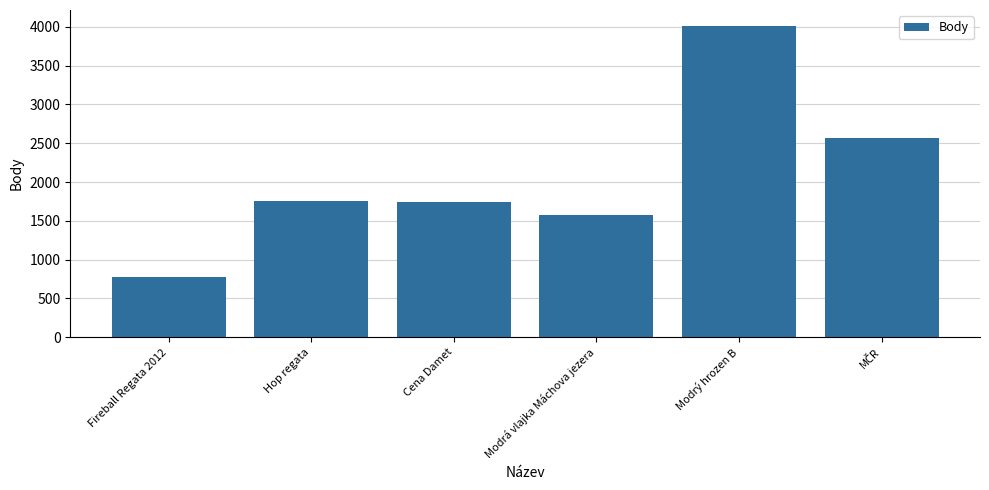

Which category has the highest value across all series?

Modrý hrozen B